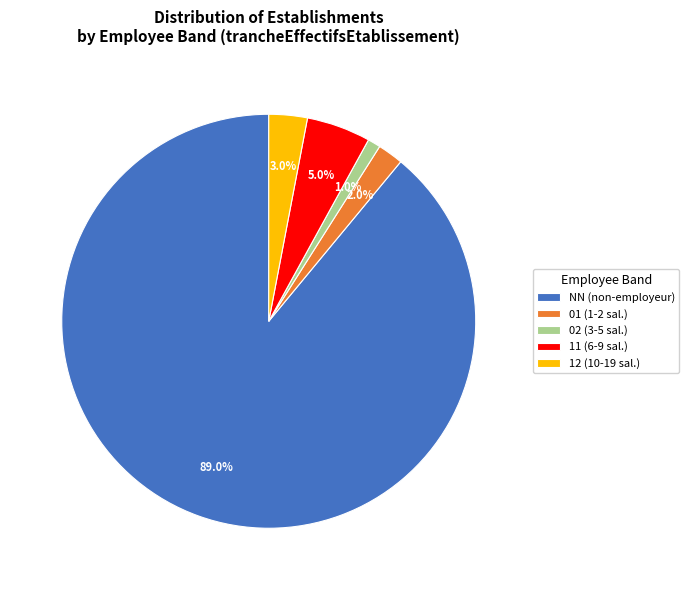

Rank the categories by value from lowest to highest.

02 (3-5 sal.), 01 (1-2 sal.), 12 (10-19 sal.), 11 (6-9 sal.), NN (non-employeur)